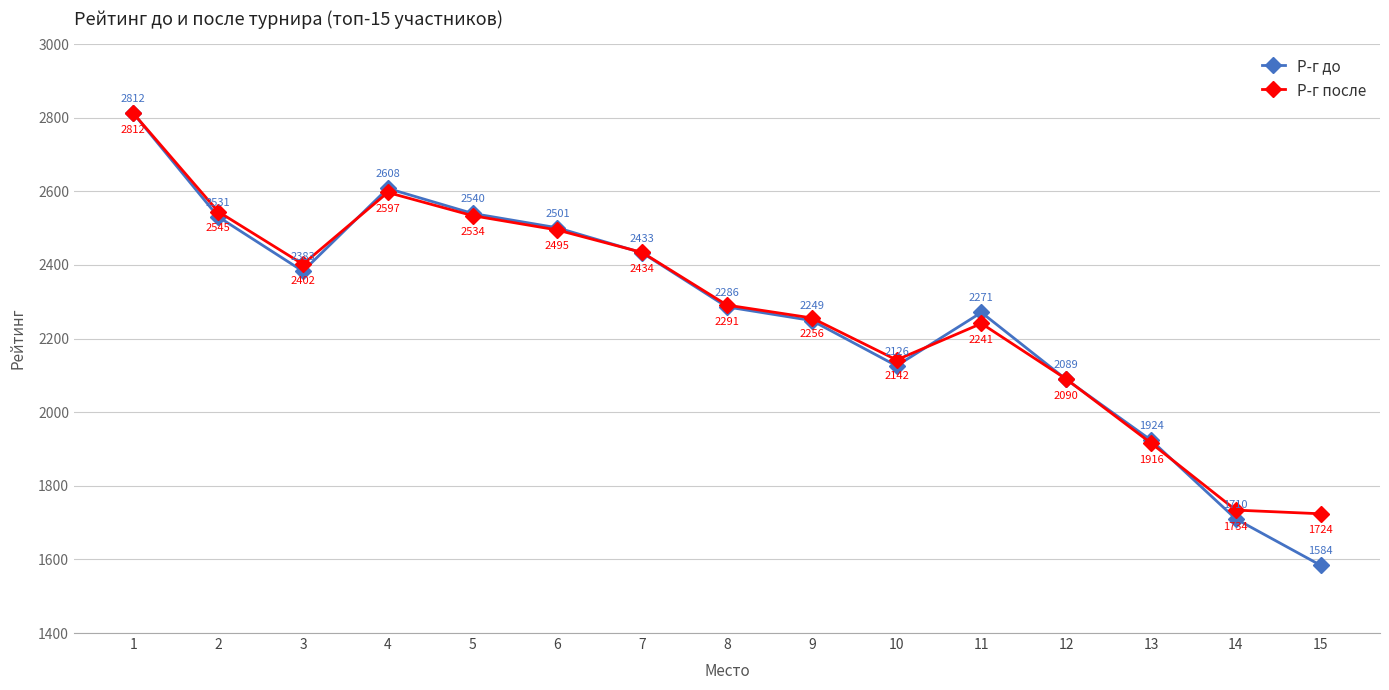

What is the difference between the maximum and minimum values in the Р-г после series?

1088